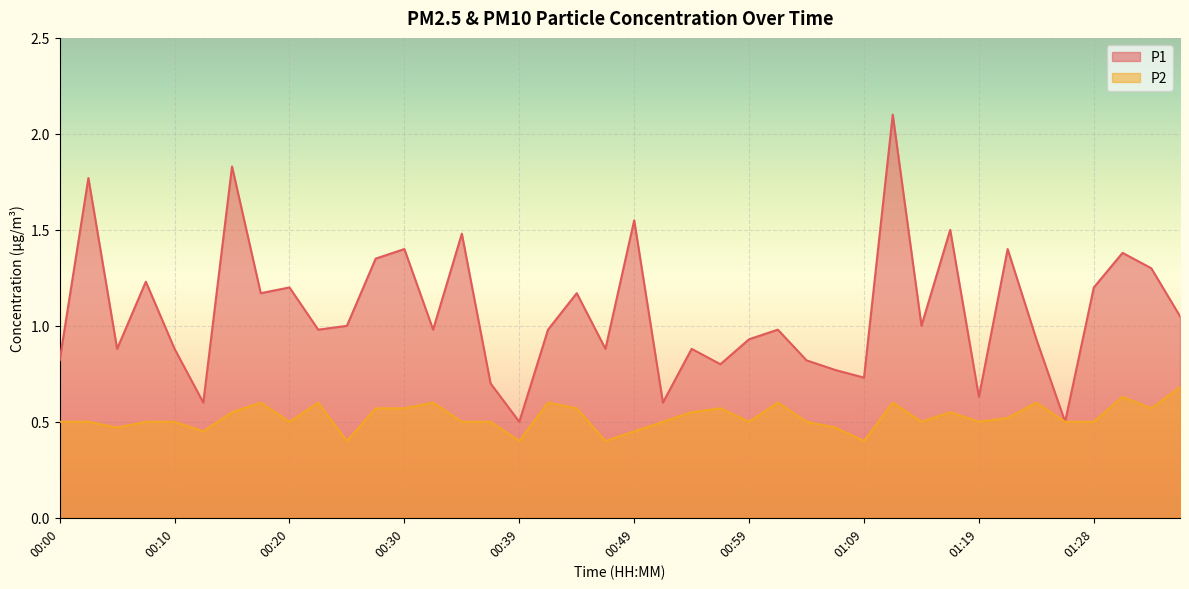

How many lines are shown in the chart?

2